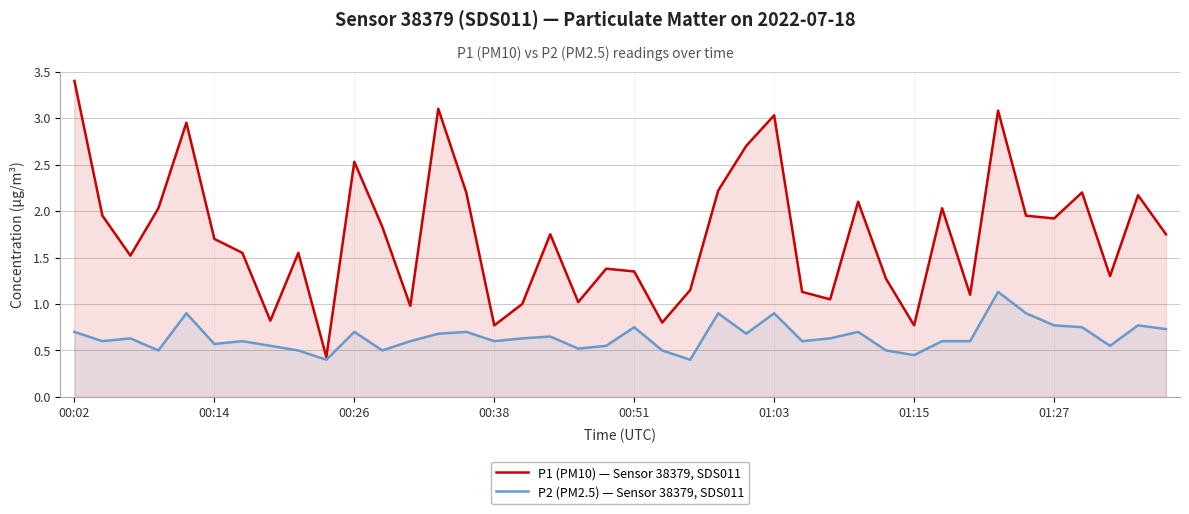

What is the difference between the second highest and minimum values in the P2 (PM2.5) — Sensor 38379, SDS011 series?

0.5